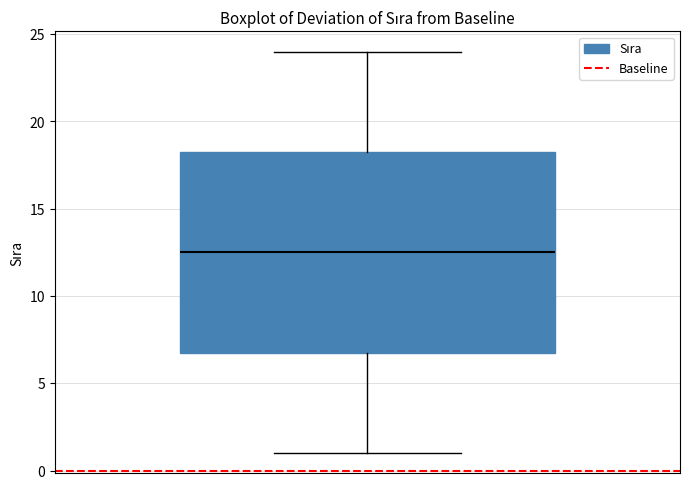

Where is the upper edge of the box on the y-axis? The values are not printed on the chart, so give them approximately, as read against the axis.

18.5